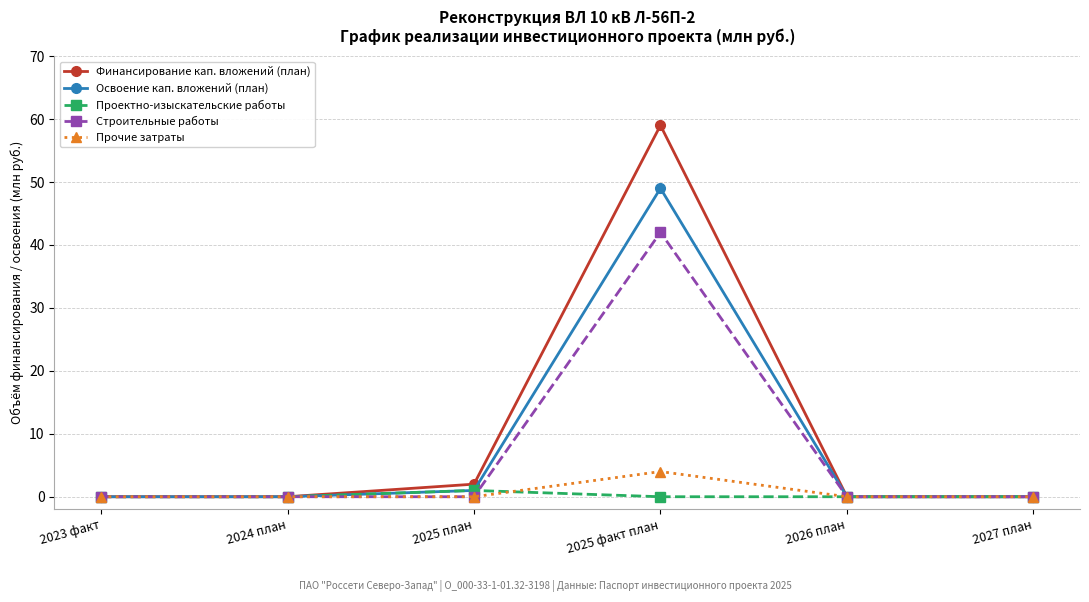

At how many categories does at least one series exceed 32?

1